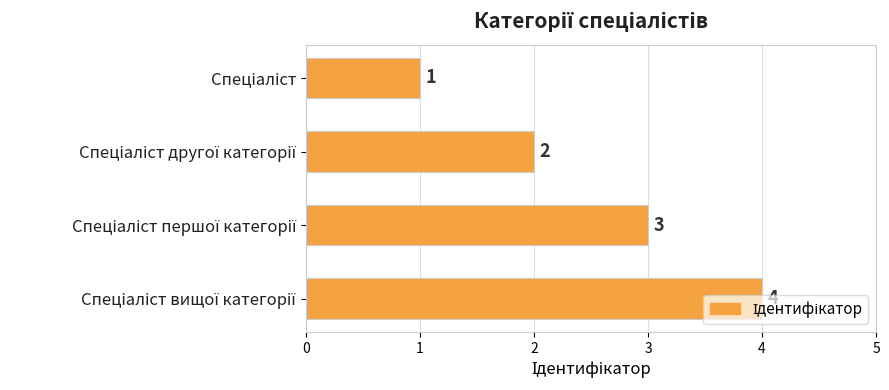

How many distinct data groups are displayed?

1